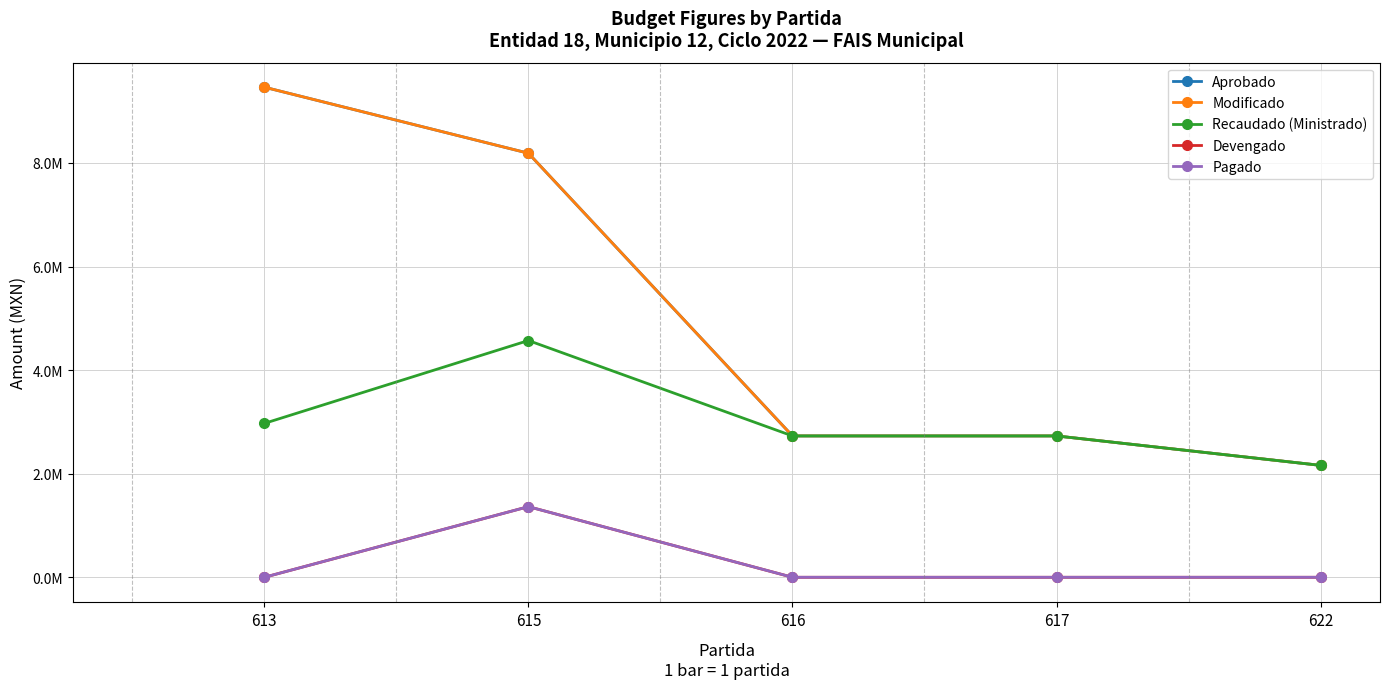

Is this an area chart (filled region under the line)?

No